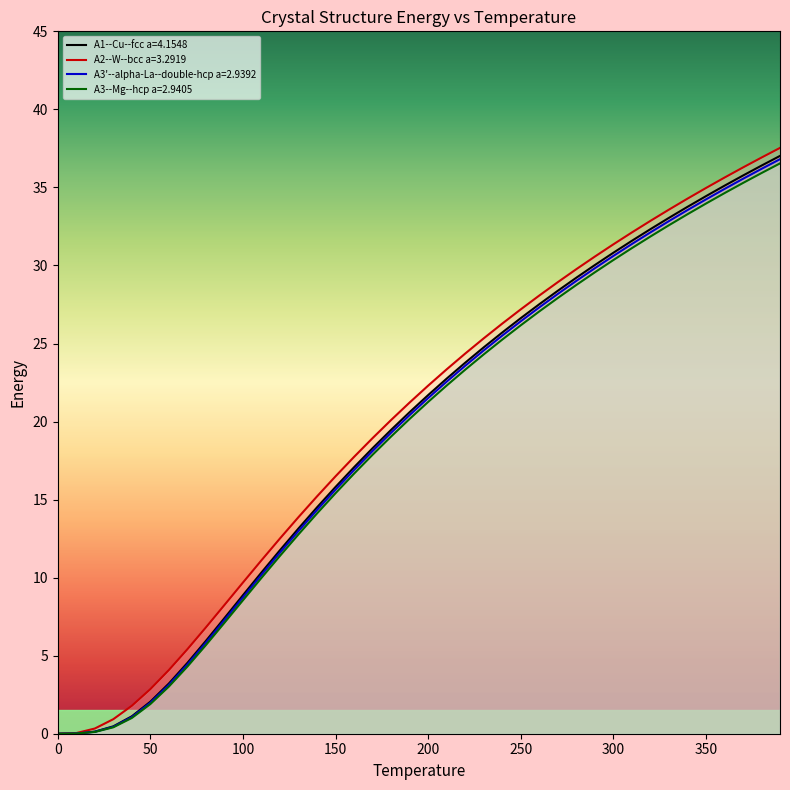

List the series in order of their overall mean, highest first.

A2--W--bcc a=3.2919, A1--Cu--fcc a=4.1548, A3'--alpha-La--double-hcp a=2.9392, A3--Mg--hcp a=2.9405